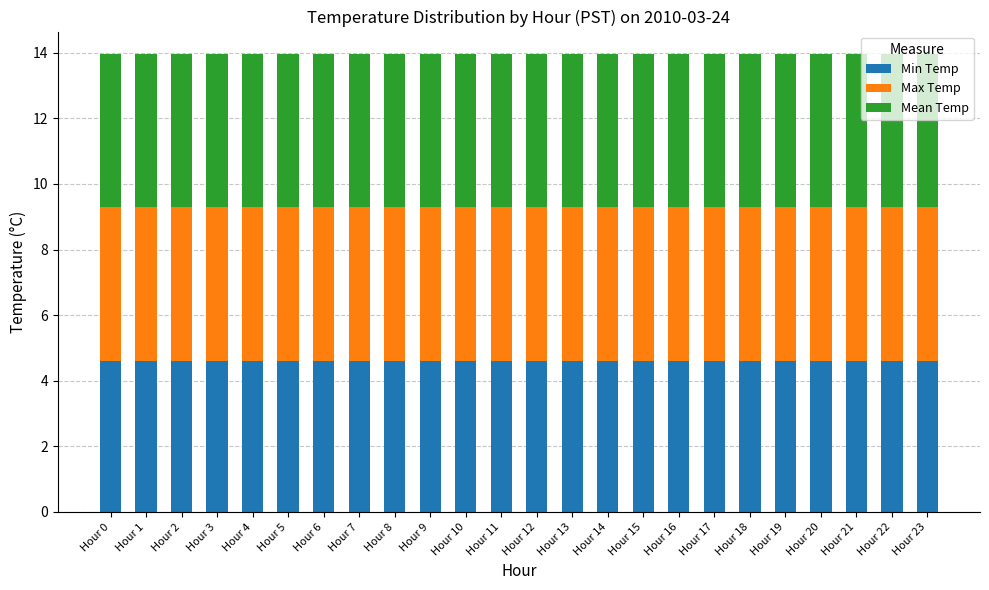

What is the lowest value of the Min Temp series?

4.6